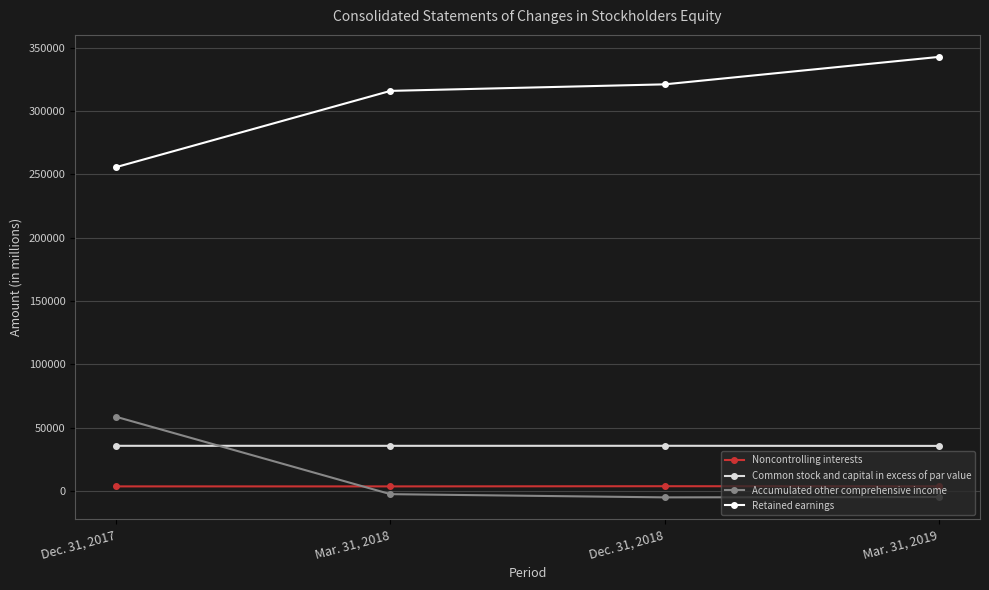

What is the difference between the Retained earnings values at Dec. 31, 2017 and Mar. 31, 2019?

86987